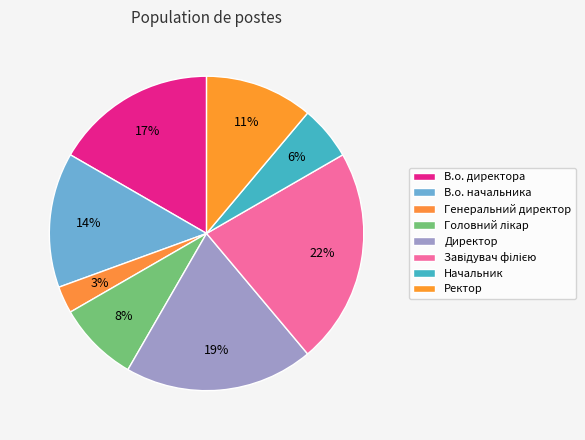

True or false: Генеральний директор accounts for 1% of the total.

False